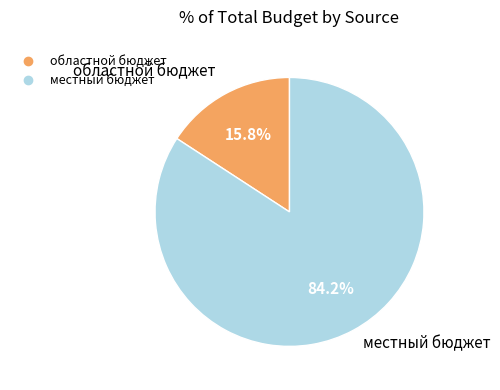

The областной бюджет slice represents 16% of the pie. True or false?

True